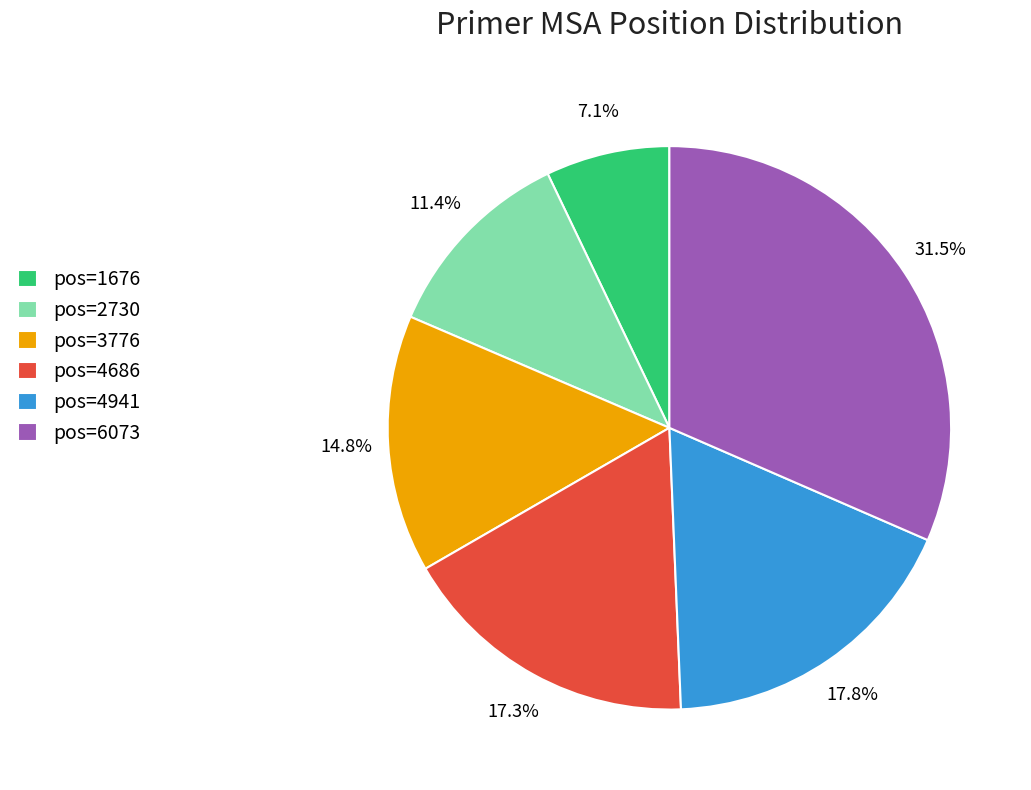

Combined, do pos=4941 and pos=2730 account for over 50%?

No